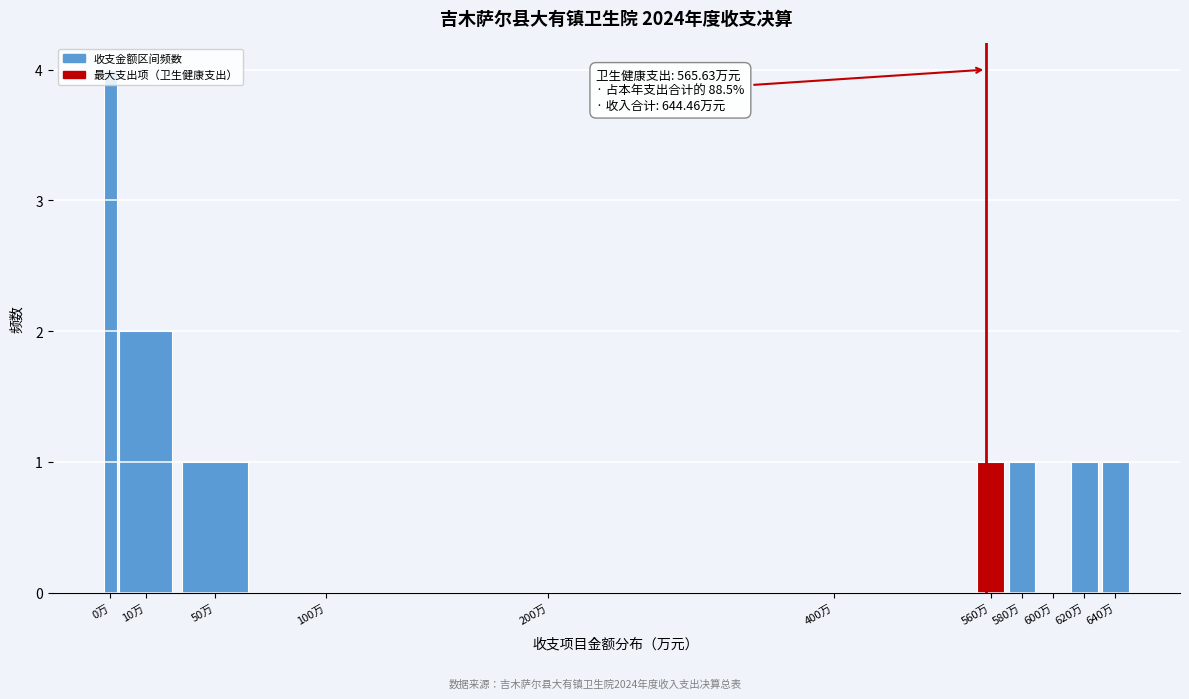

Between 640万 and 100万, which is larger?

640万